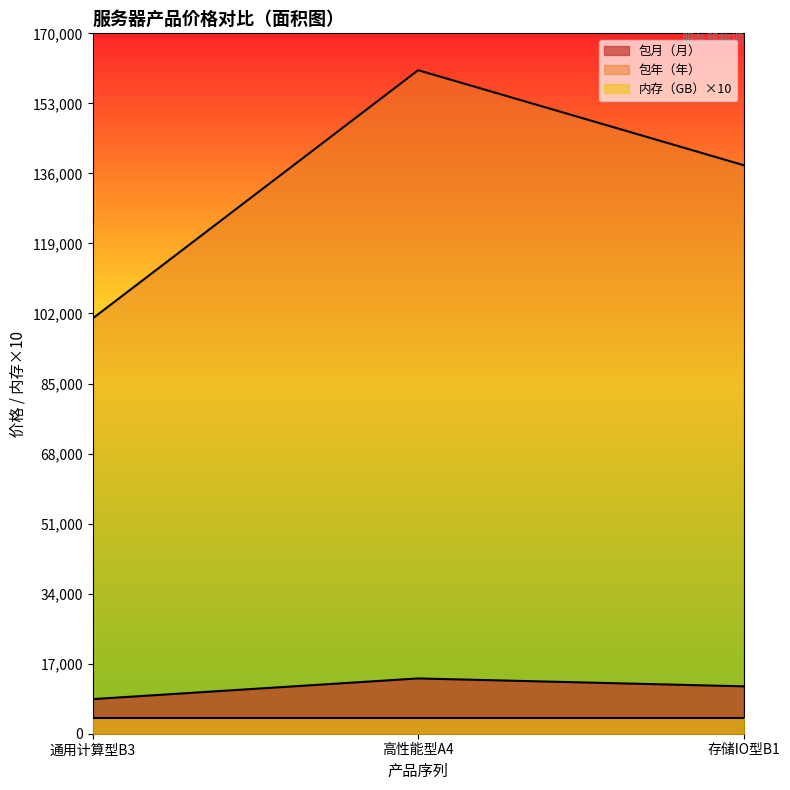

The value of 包年（年） at 存储IO型B1 is 189591. True or false?

False